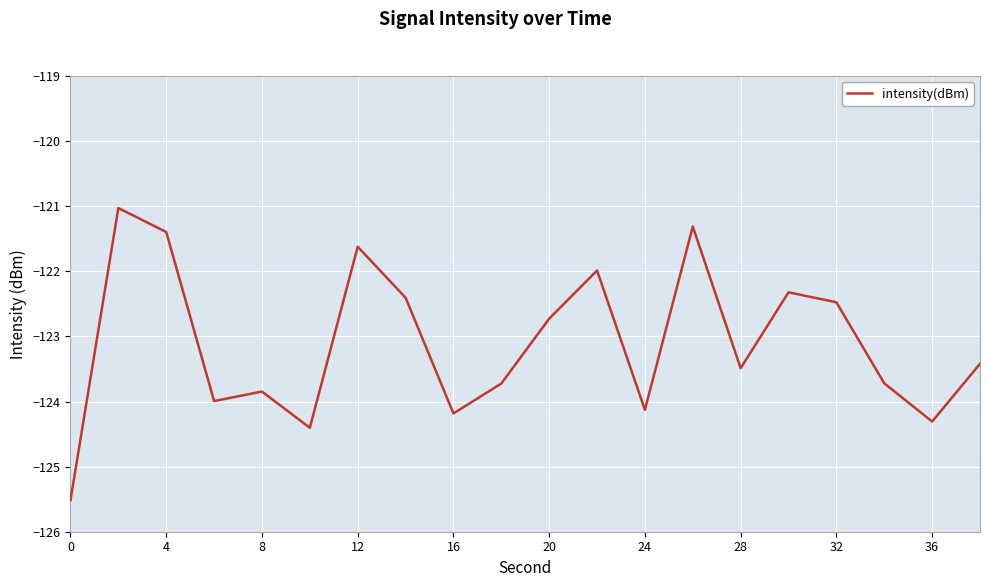

How many interior local valleys (lower than both neighbors) does the data have?

6